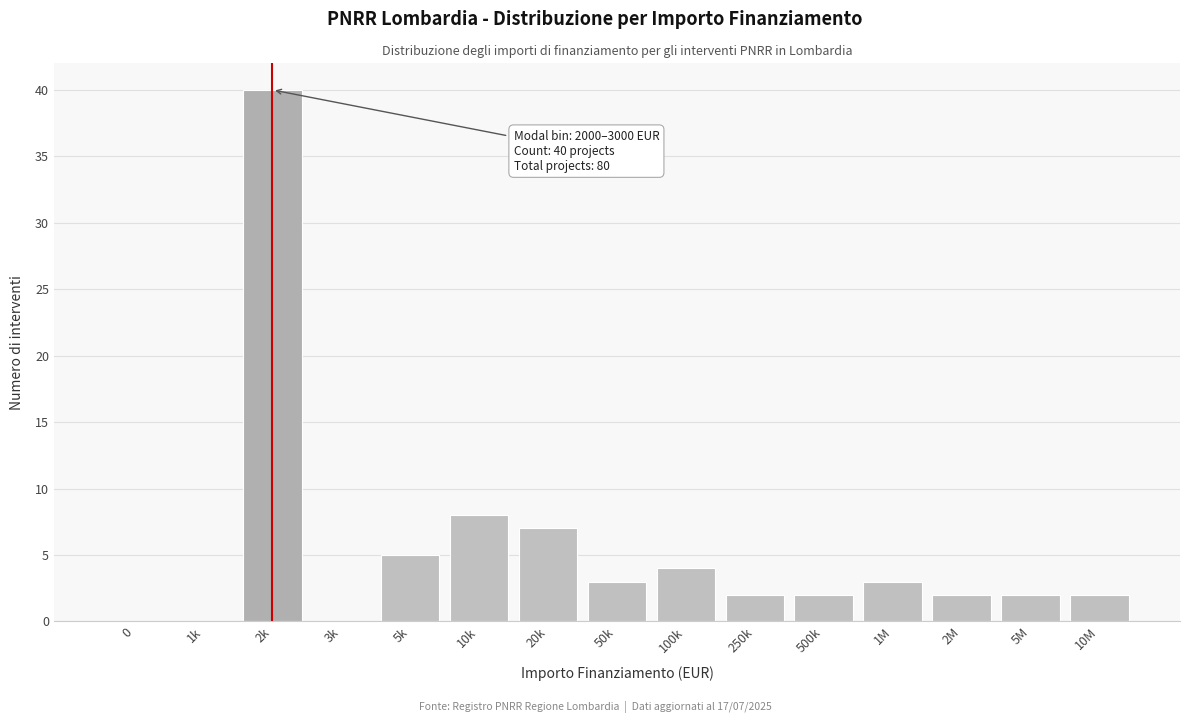

Reading left to right, what are all the values shown in this chart?

0=0	1k=0	2k=40	3k=0	5k=5	10k=8	20k=7	50k=3	100k=4	250k=2	500k=2	1M=3	2M=2	5M=2	10M=2